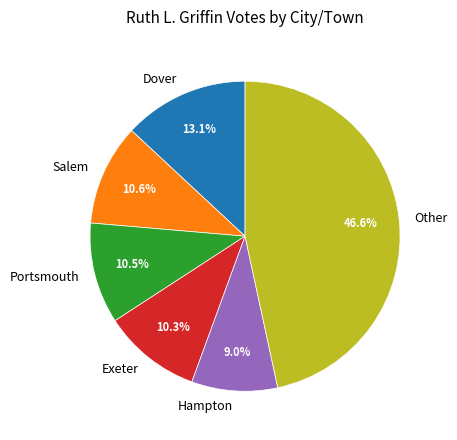

Between Portsmouth and Dover, which is larger?

Dover